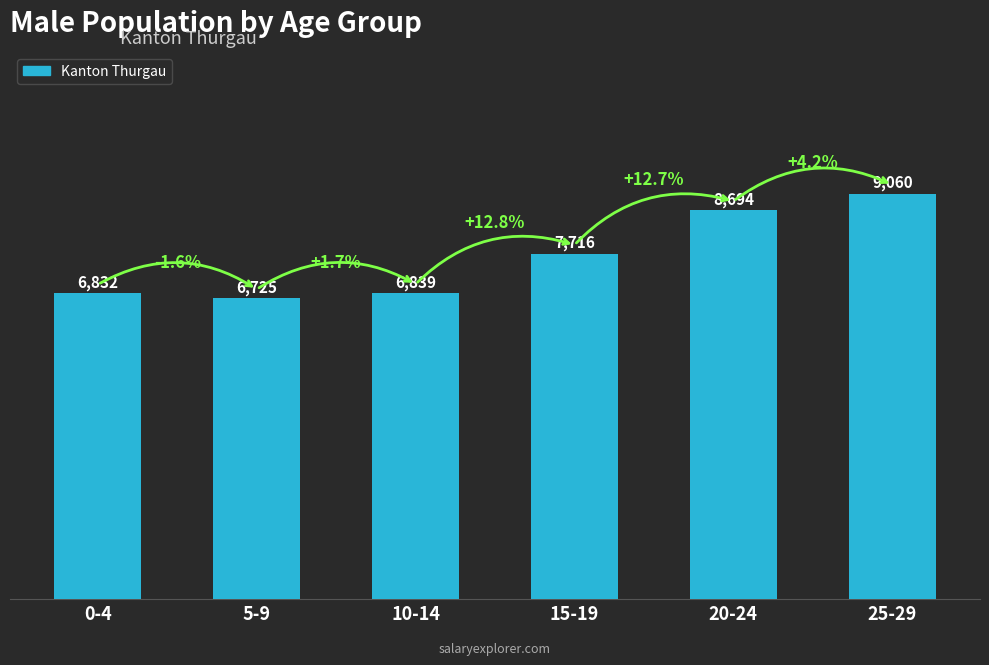

Reading left to right, extract all data points from this chart.

0-4=6832	5-9=6725	10-14=6839	15-19=7716	20-24=8694	25-29=9060